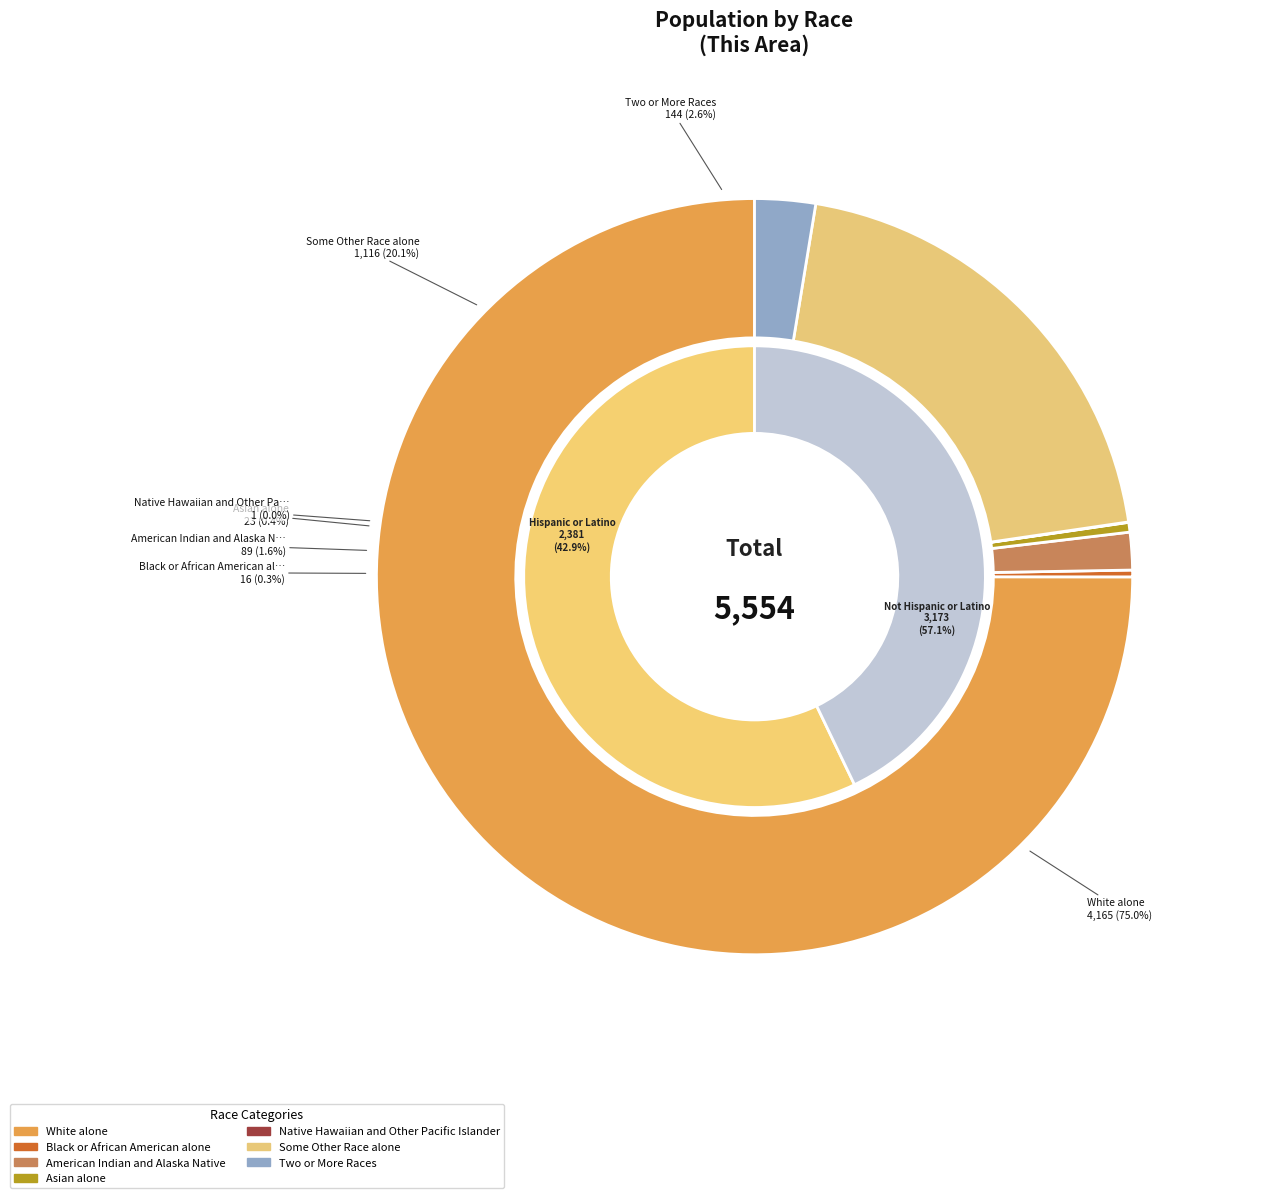

To the nearest percent, what percentage of the pie is White alone?

75%